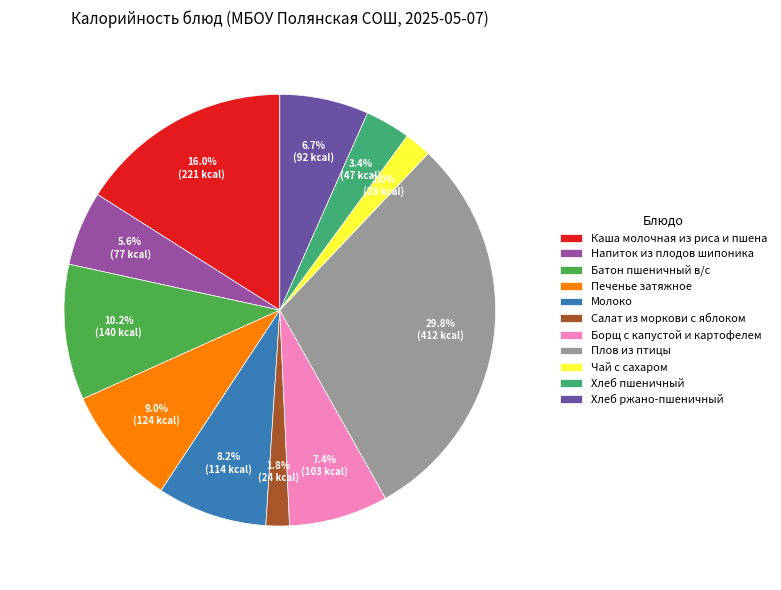

What is the ratio of the value at Хлеб пшеничный to the value at Хлеб ржано-пшеничный?

0.5